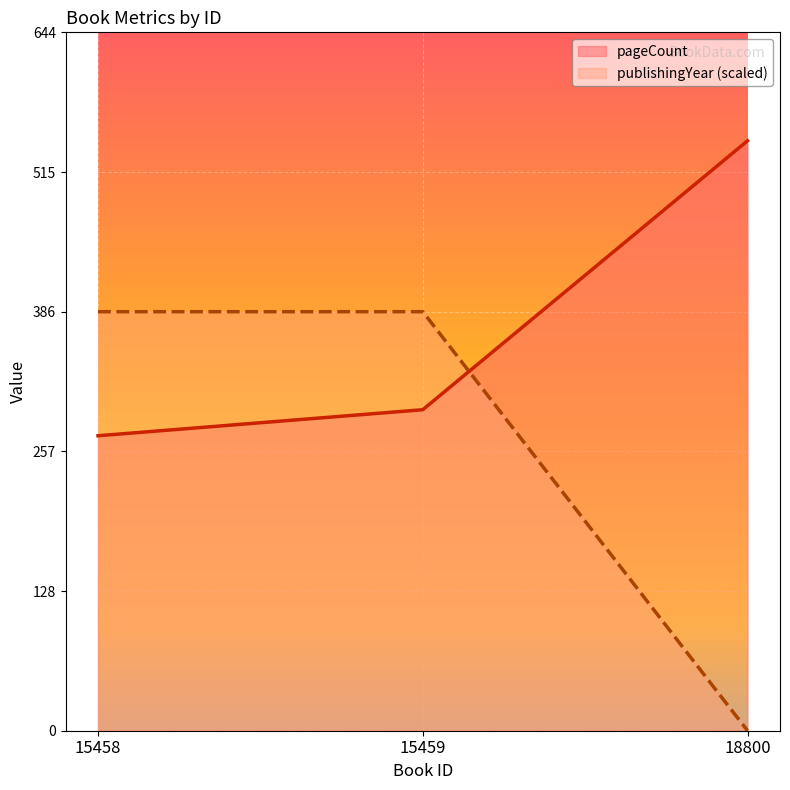

How many lines are shown in the chart?

2